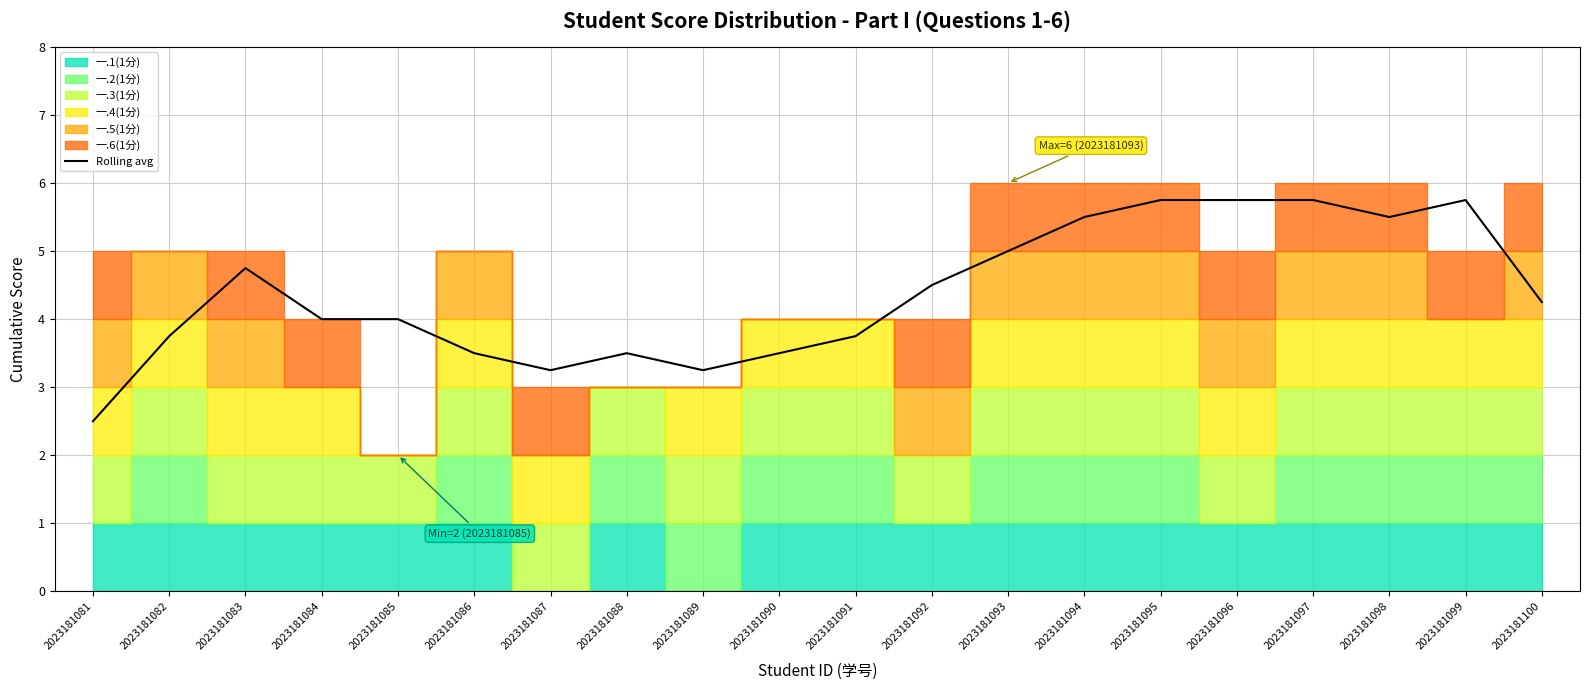

What is the difference between the values at 2023181084 and 2023181087?

0.8